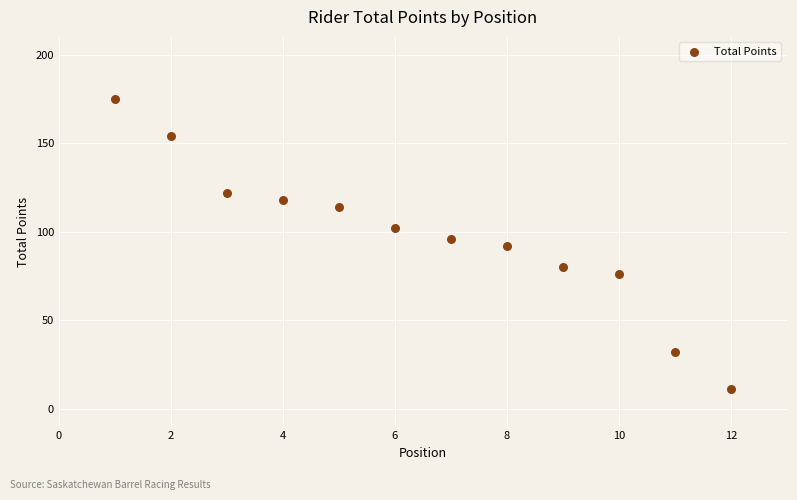

What is the average X value?

6